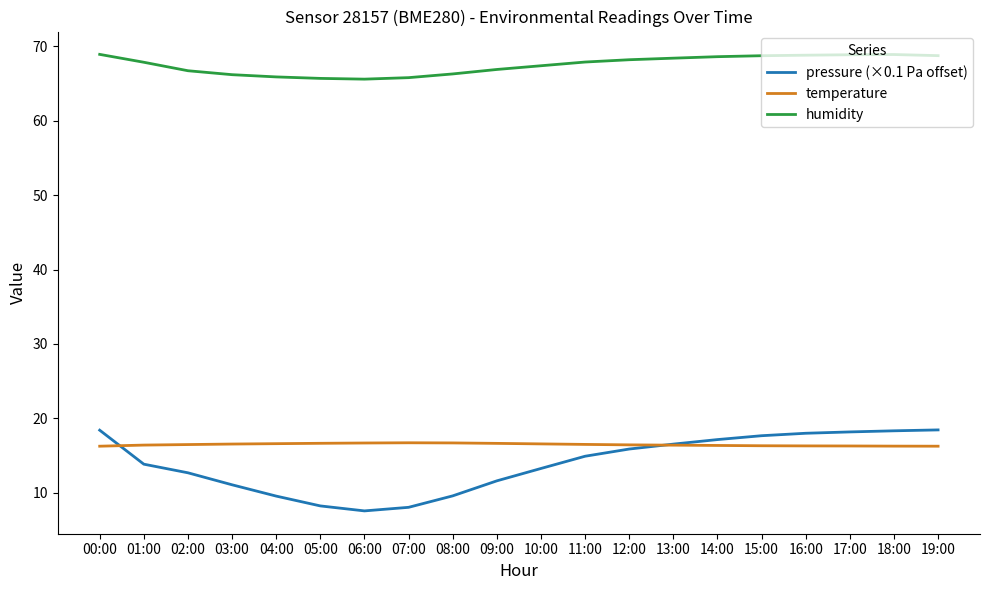

The temperature series shows 26.2 at 10:00. True or false?

False